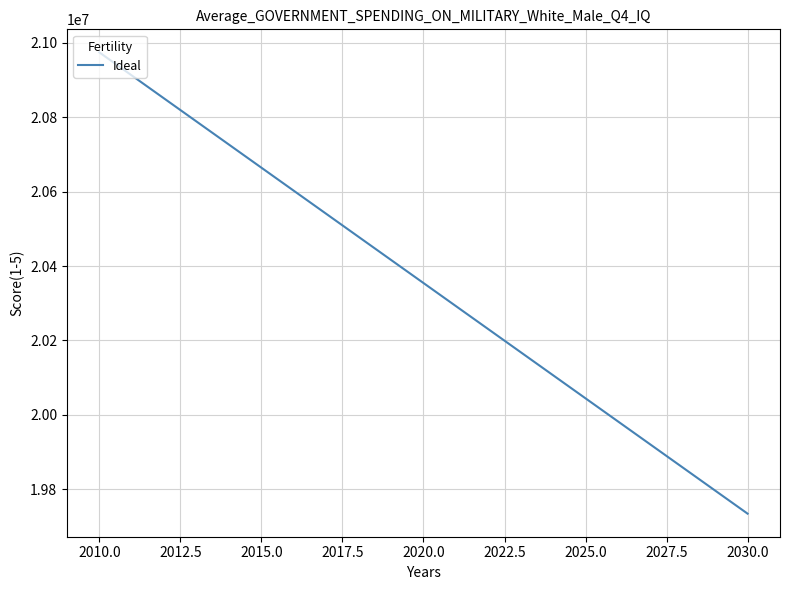

Reading left to right, list all the values displayed in this chart.

20974560	20912537	20850514	20788491	20726468	20664445	20602422	20540399	20478376	20416353	20354330	20292307	20230284	20168261	20106238	20044215	19982192	19920169	19858146	19796123	19734100